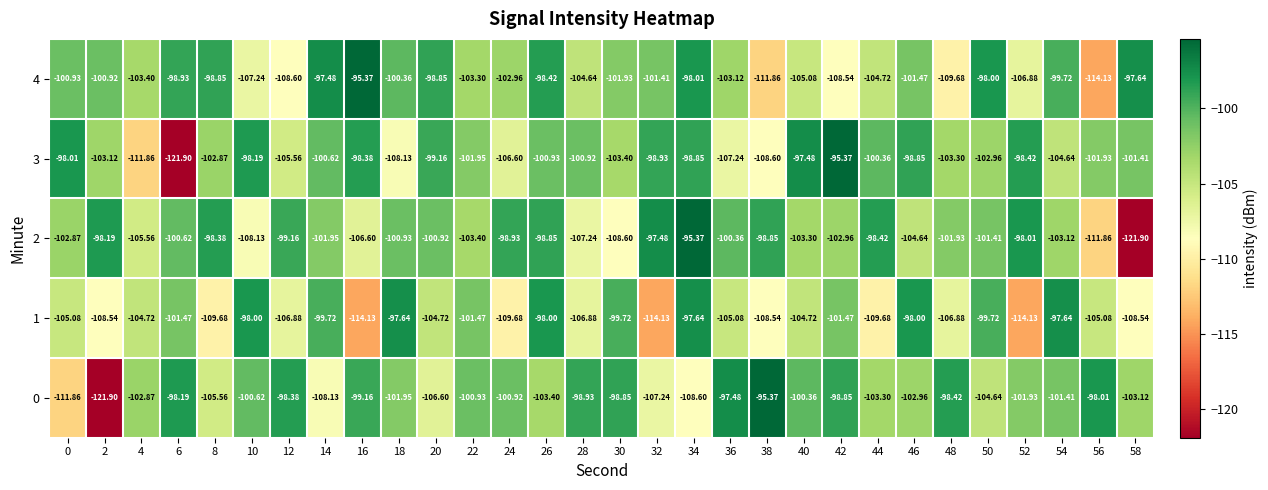

Is the value of 0 at 42 greater than the value of 4 at 56?

Yes